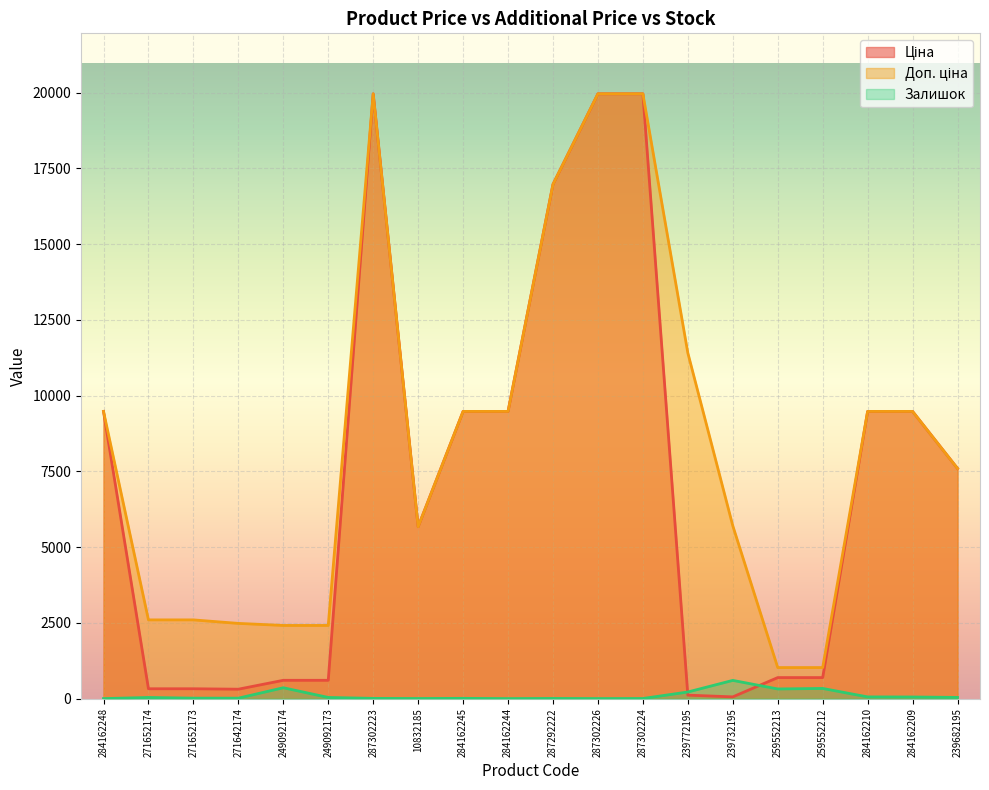

List the series in order of their peak value, highest first.

Ціна, Доп. ціна, Залишок